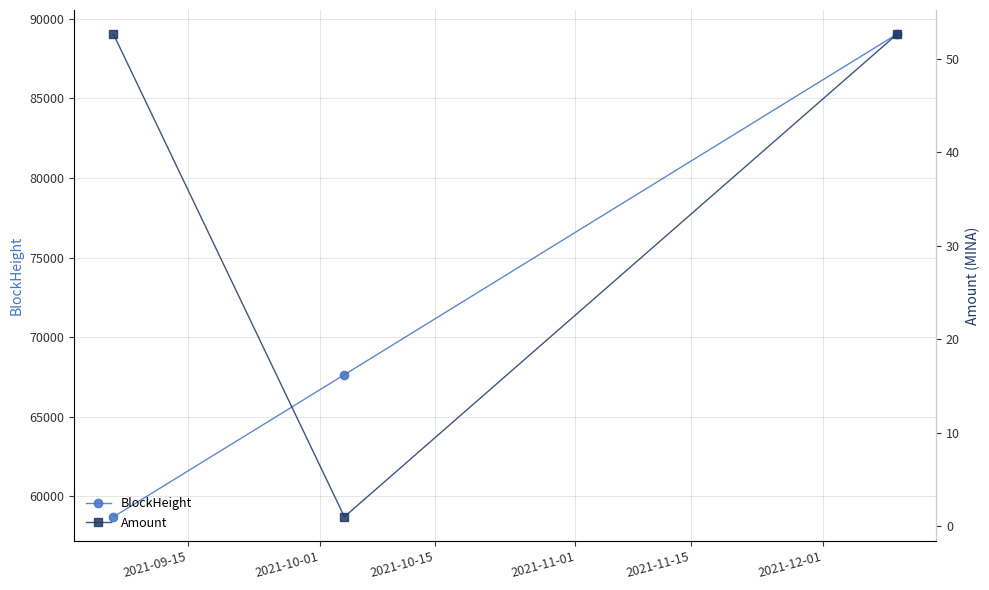

At which label does Amount reach its peak?

2021-09-15